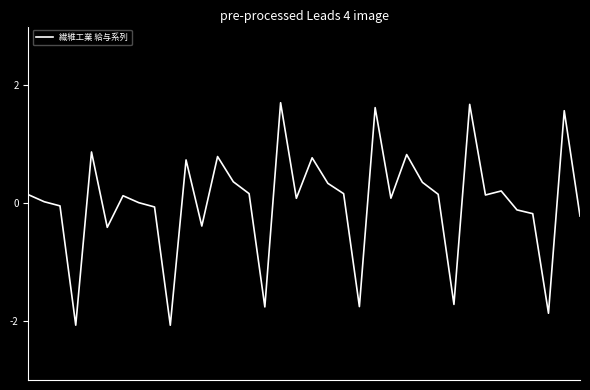

What is the difference between the maximum and minimum values?

3.8